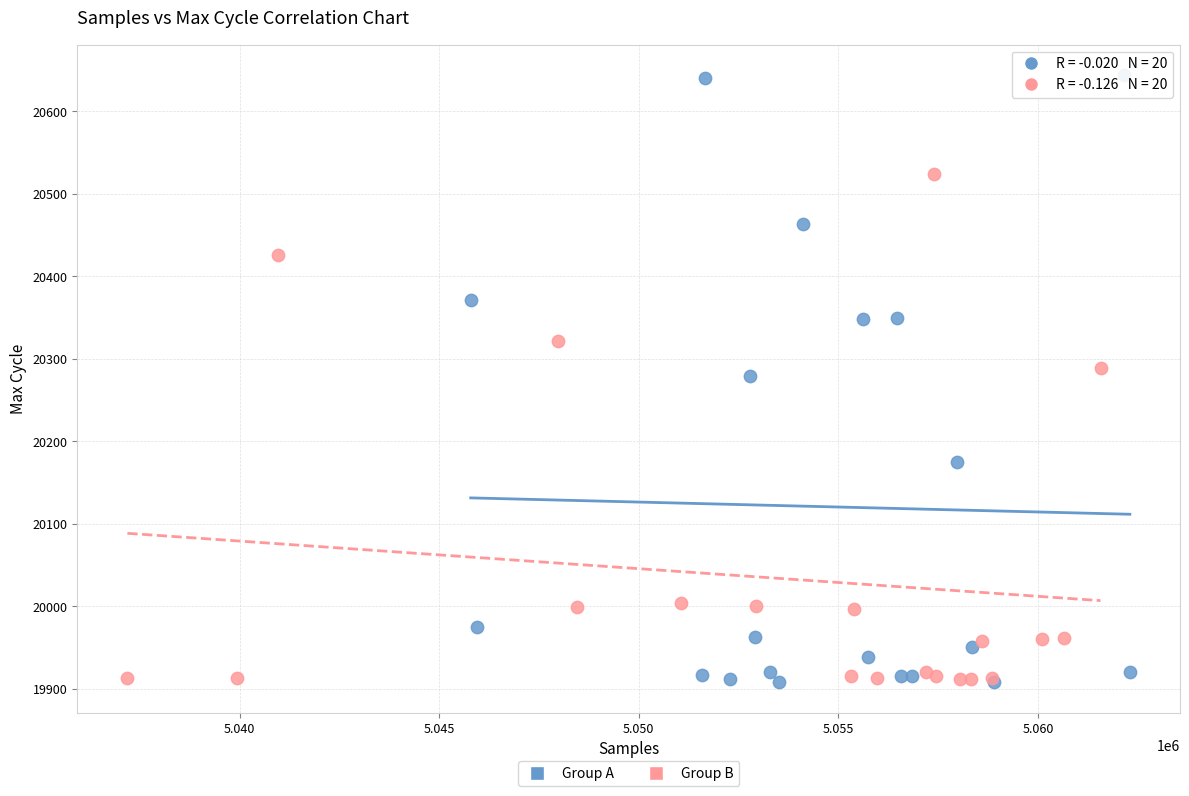

Which series reaches the maximum Y coordinate?

Group A